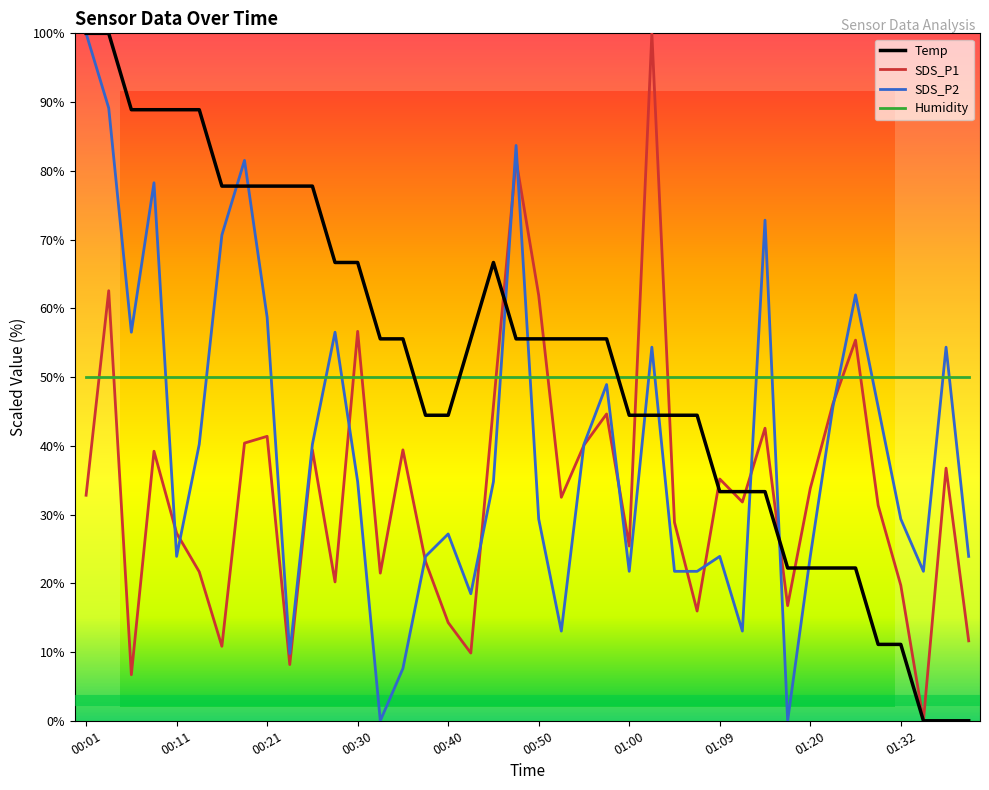

The SDS_P1 series shows 67.1 at 01:14. True or false?

False